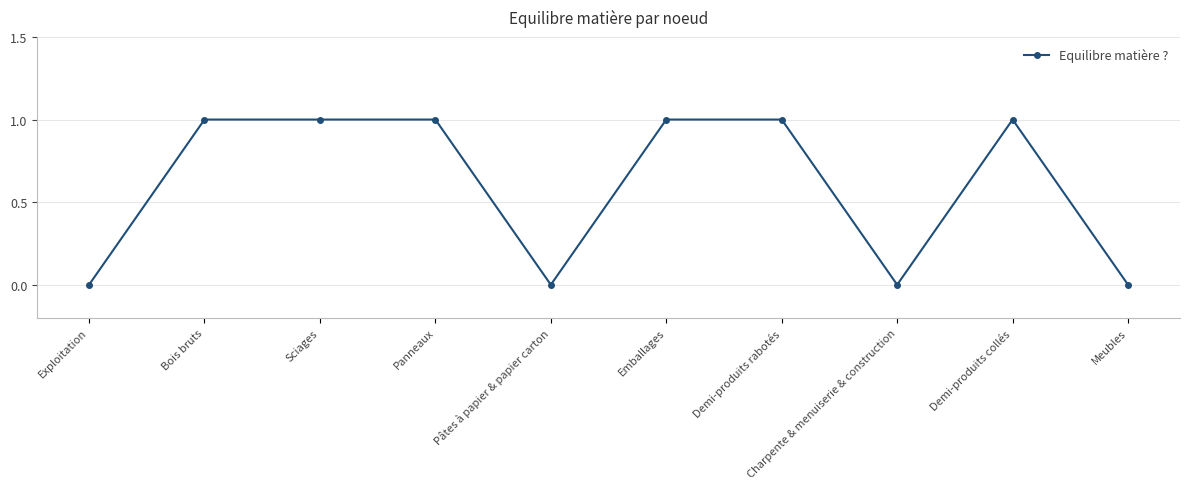

What is the sum of all values?

6